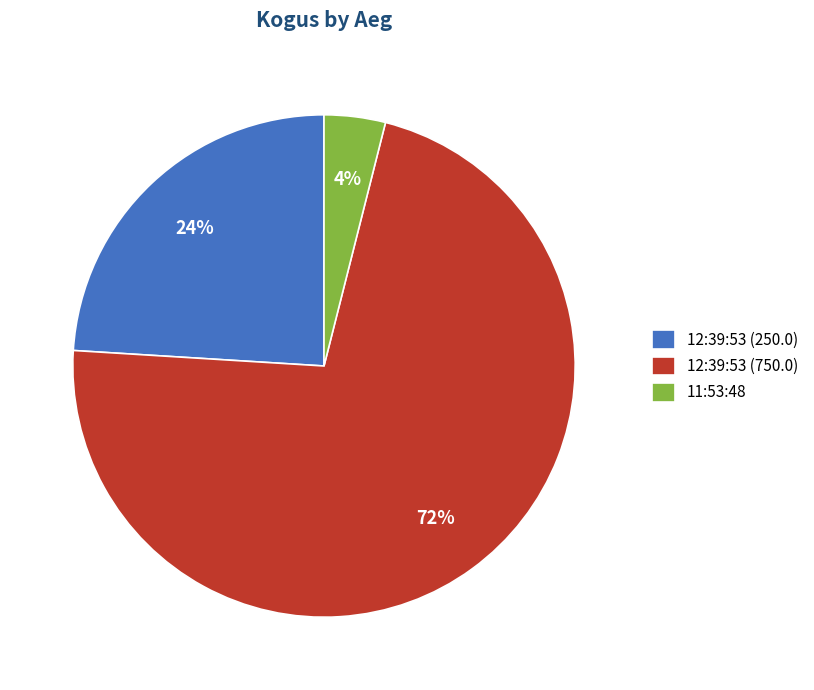

Does any single category account for the majority?

Yes